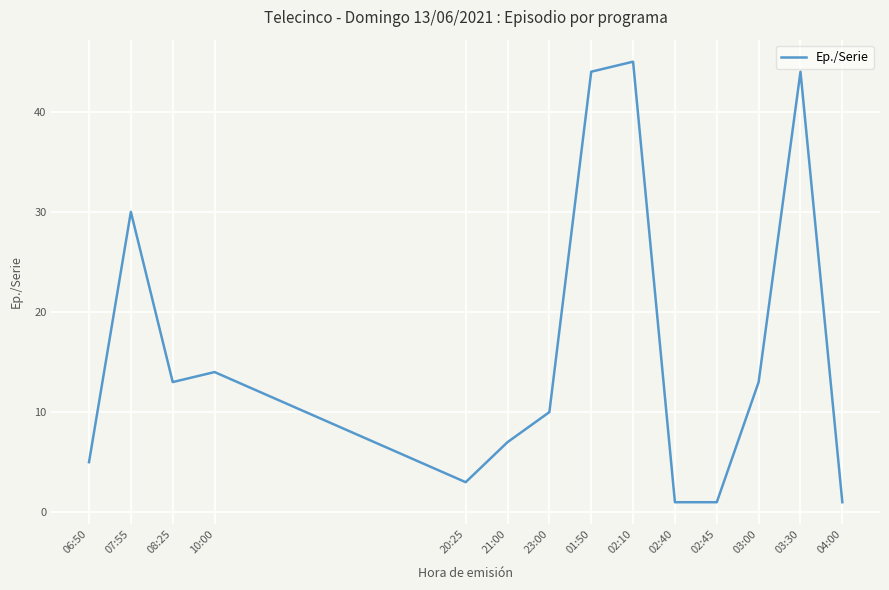

How many values are below 13?

7